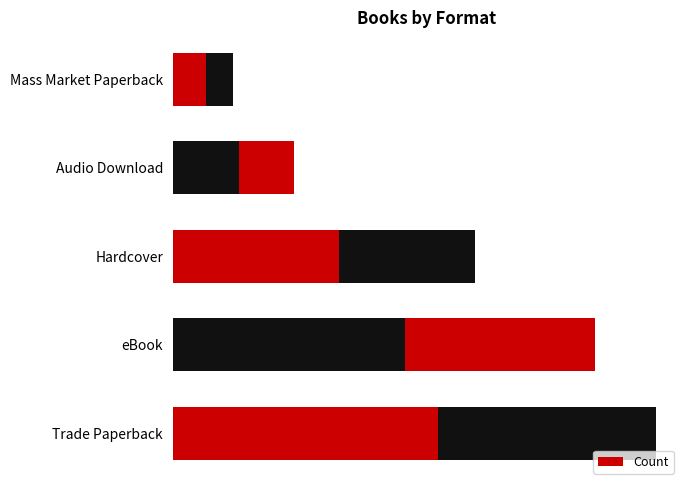

Count the number of categories in the chart.

5